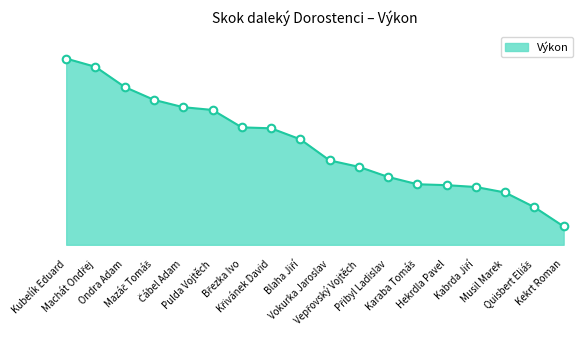

Between Blaha Jiří and Kekrt Roman, which is larger?

Blaha Jiří